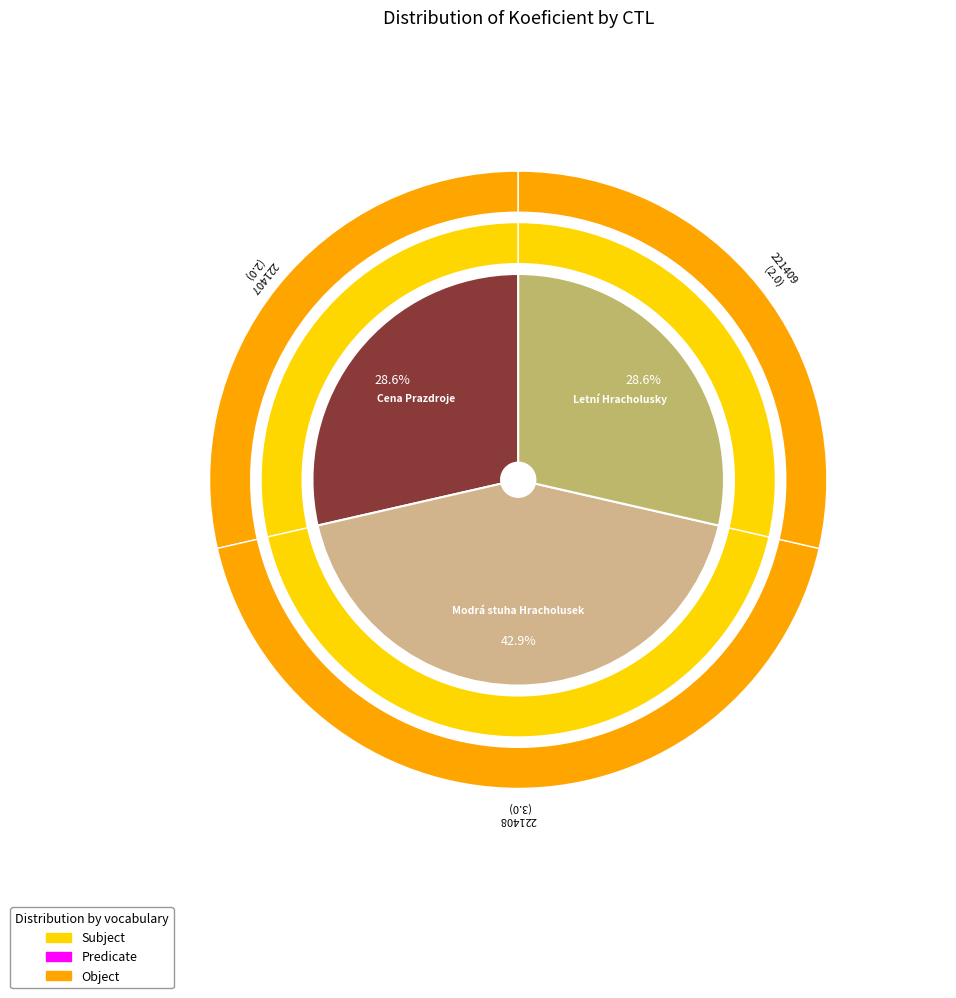

Approximately how many times larger is the value at 221407 compared to 221409?

1.0